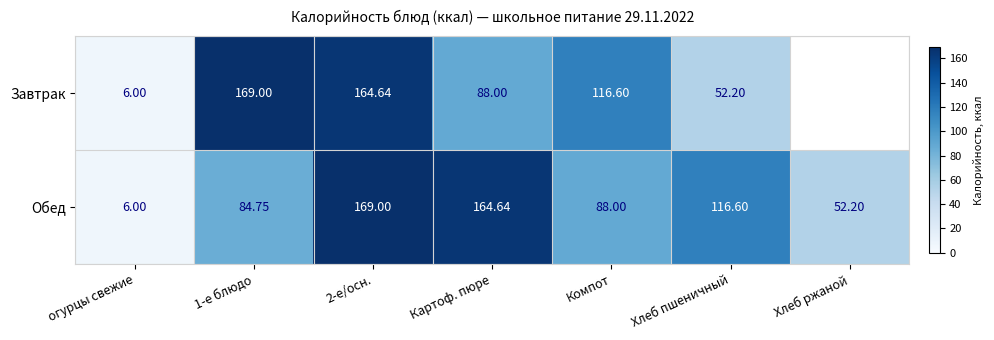

Between 2-е/осн. and Картоф. пюре, which series saw the biggest shift?

Завтрак